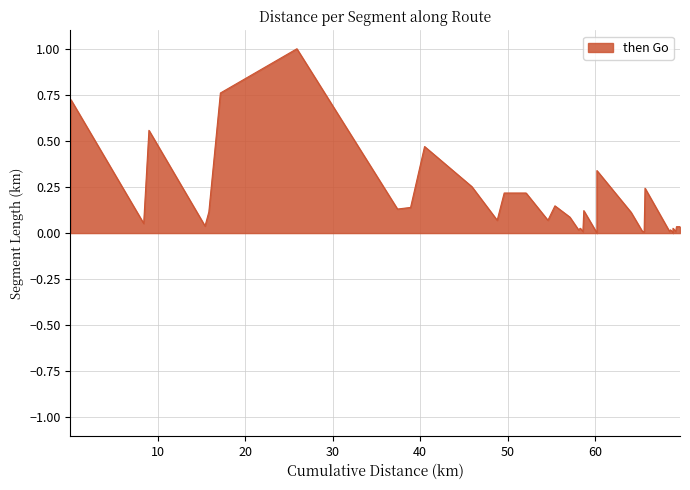

What is the label of the 26th point from the right?

48.8